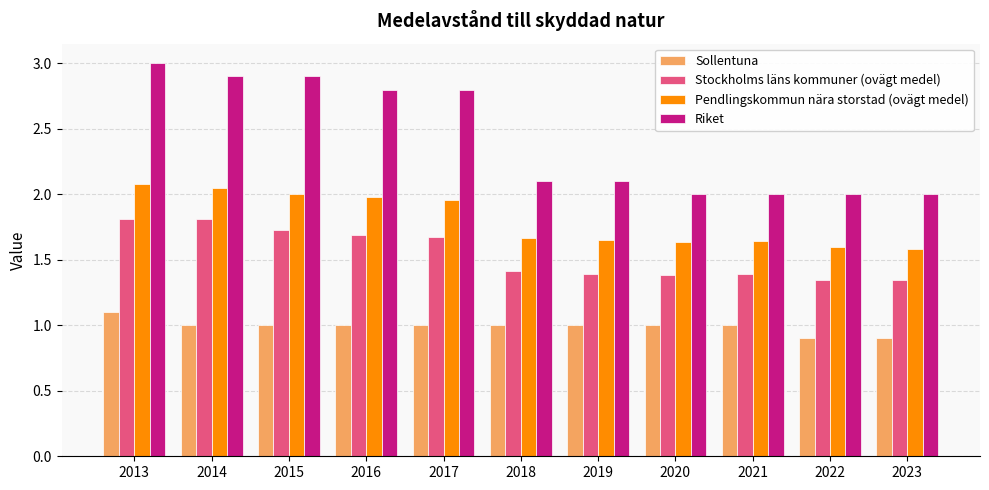

Read the Riket value at 2014.

2.9